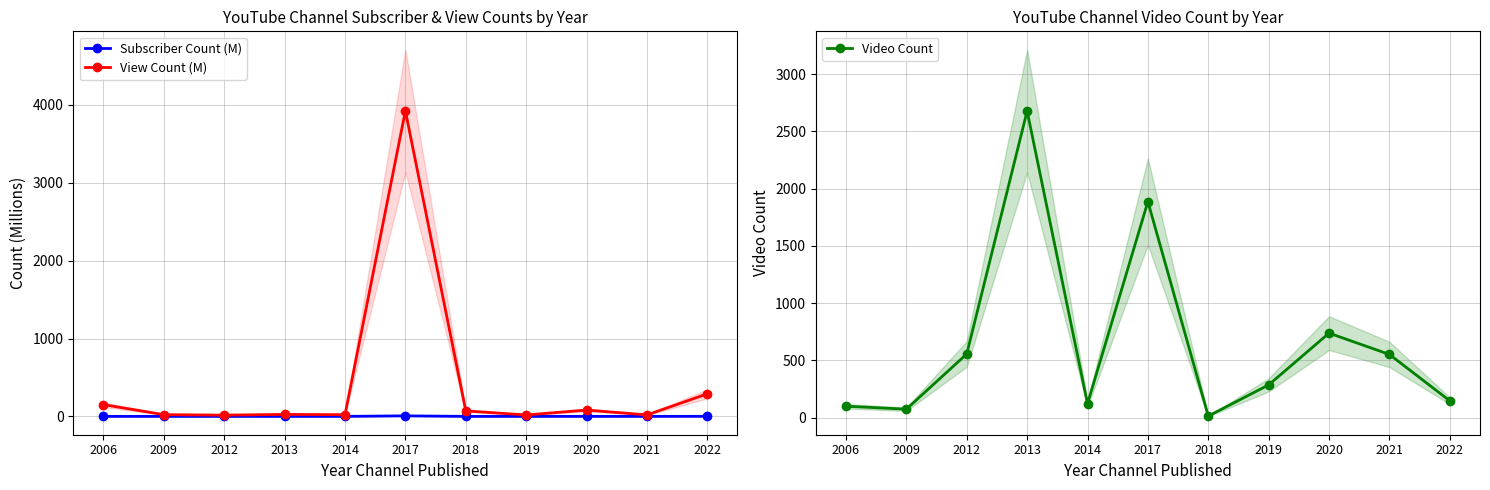

What is the spread (max minus min) of values at 2014?

121.8